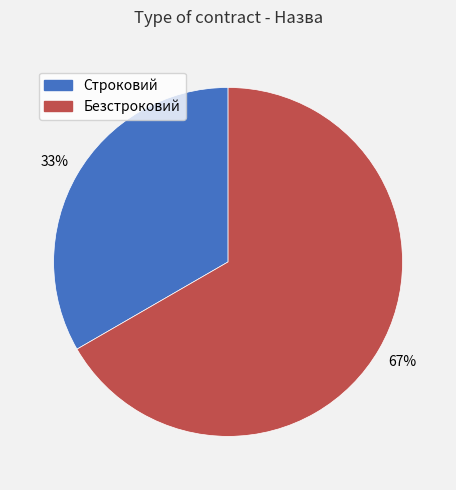

What is the ratio of the value at Безстроковий to the value at Строковий?

2.0